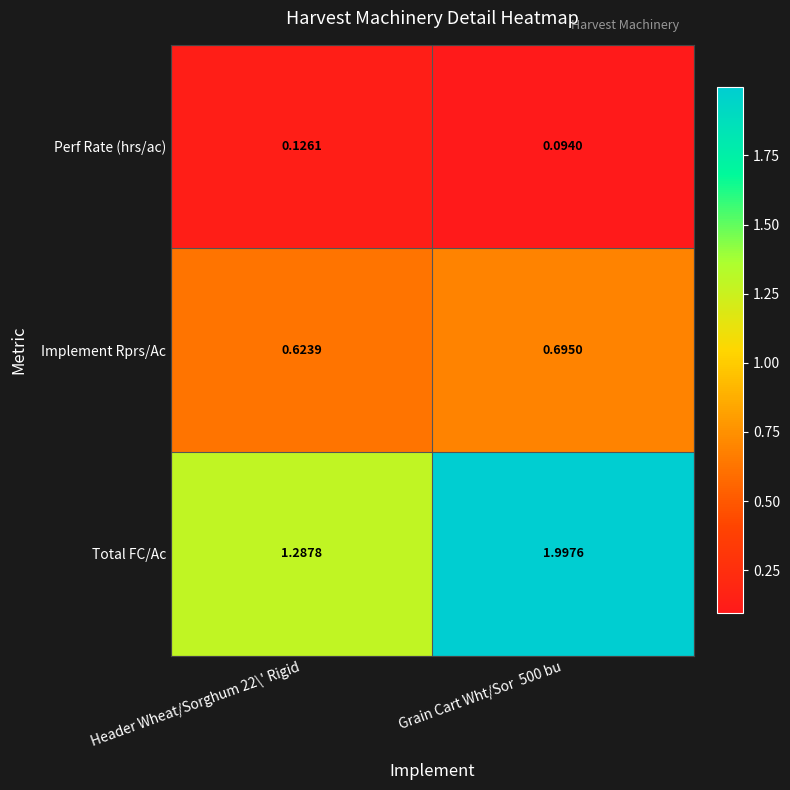

At Header Wheat/Sorghum 22\' Rigid, list the series in order from smallest to largest.

Perf Rate (hrs/ac), Implement Rprs/Ac, Total FC/Ac